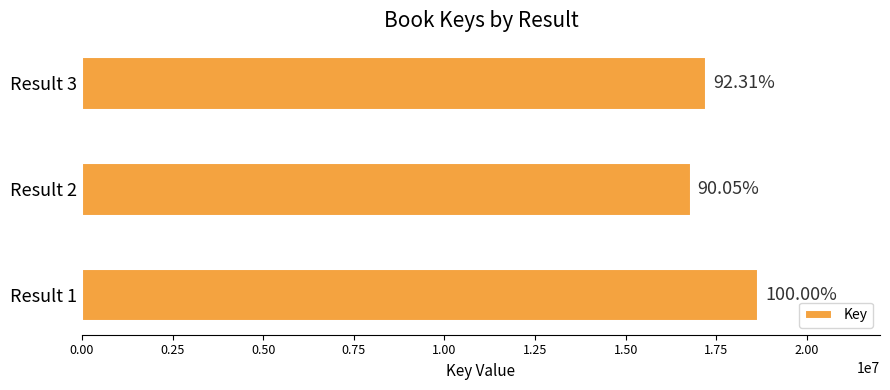

How many bars are there in total?

3